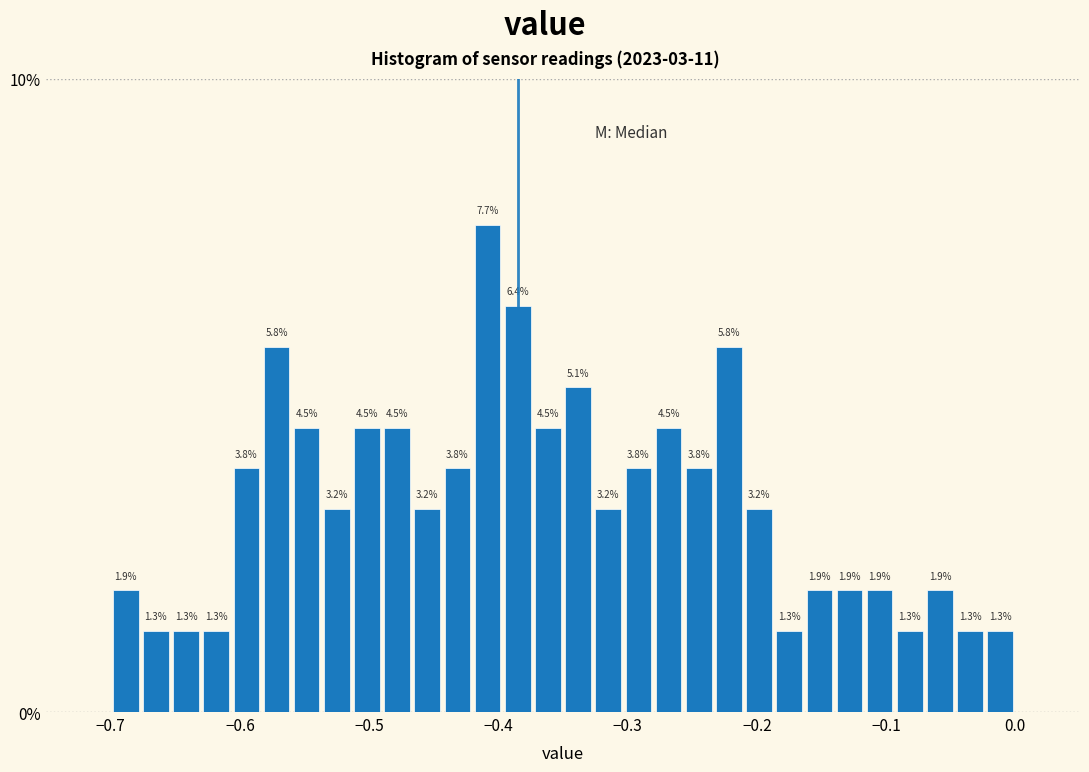

Read against the x-axis, roughly where is the centre of the tallest bar?

-0.41